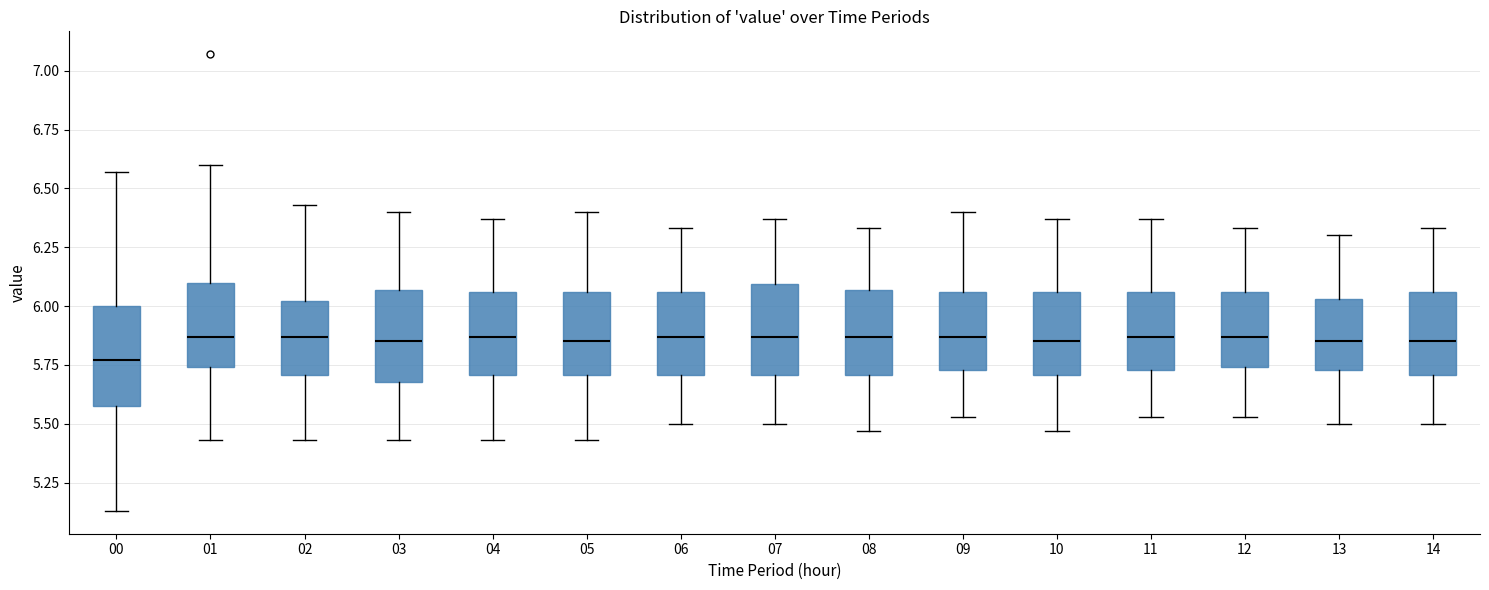

Reading left to right, read every box against the y-axis: the position of its median line, the range the box covers, and the ends of its whiskers. The values are not printed on the chart, so give them approximately, as read against the axis.

00: median 5.75, box 5.60 to 6.00, whiskers 5.15 to 6.55
01: median 5.85, box 5.75 to 6.10, whiskers 5.45 to 6.60
02: median 5.85, box 5.70 to 6.00, whiskers 5.45 to 6.45
03: median 5.85, box 5.70 to 6.05, whiskers 5.45 to 6.40
04: median 5.85, box 5.70 to 6.05, whiskers 5.45 to 6.35
05: median 5.85, box 5.70 to 6.05, whiskers 5.45 to 6.40
06: median 5.85, box 5.70 to 6.05, whiskers 5.50 to 6.35
07: median 5.85, box 5.70 to 6.10, whiskers 5.50 to 6.35
08: median 5.85, box 5.70 to 6.05, whiskers 5.45 to 6.35
09: median 5.85, box 5.75 to 6.05, whiskers 5.55 to 6.40
10: median 5.85, box 5.70 to 6.05, whiskers 5.45 to 6.35
11: median 5.85, box 5.75 to 6.05, whiskers 5.55 to 6.35
12: median 5.85, box 5.75 to 6.05, whiskers 5.55 to 6.35
13: median 5.85, box 5.75 to 6.05, whiskers 5.50 to 6.30
14: median 5.85, box 5.70 to 6.05, whiskers 5.50 to 6.35